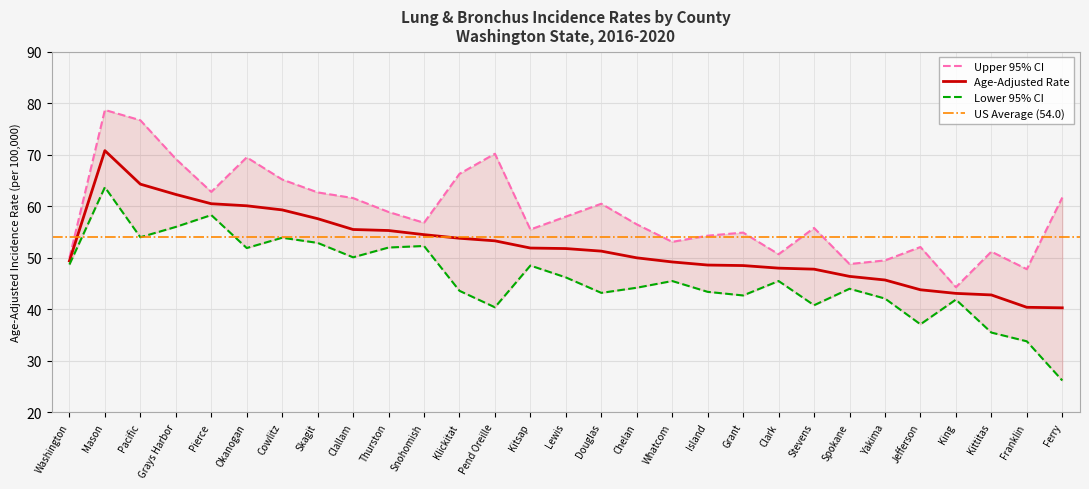

At which category does the chart reach its minimum across all series?

Ferry